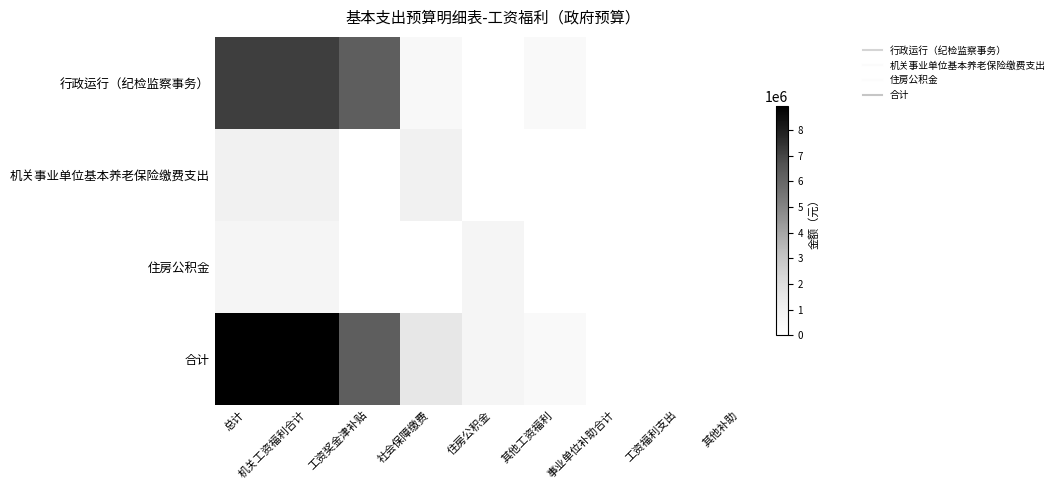

What is the total value across all series at 社会保障缴费?

3020548.7